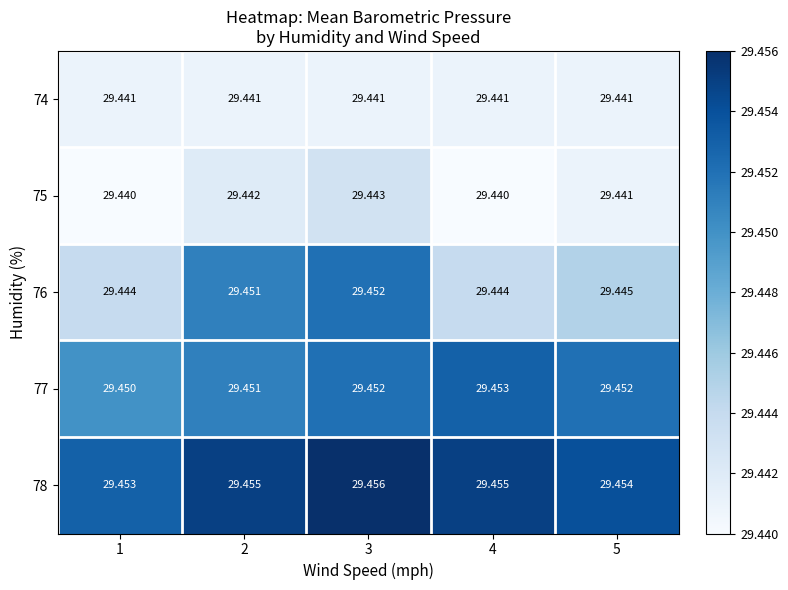

At which category is the sum across all series the highest?

3